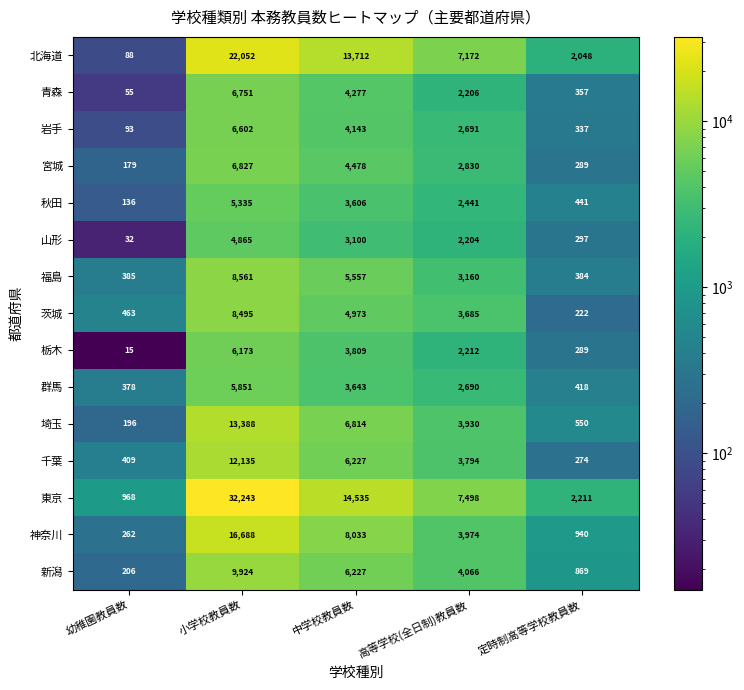

What is the difference between the highest and lowest values at 定時制高等学校教員数?

1989